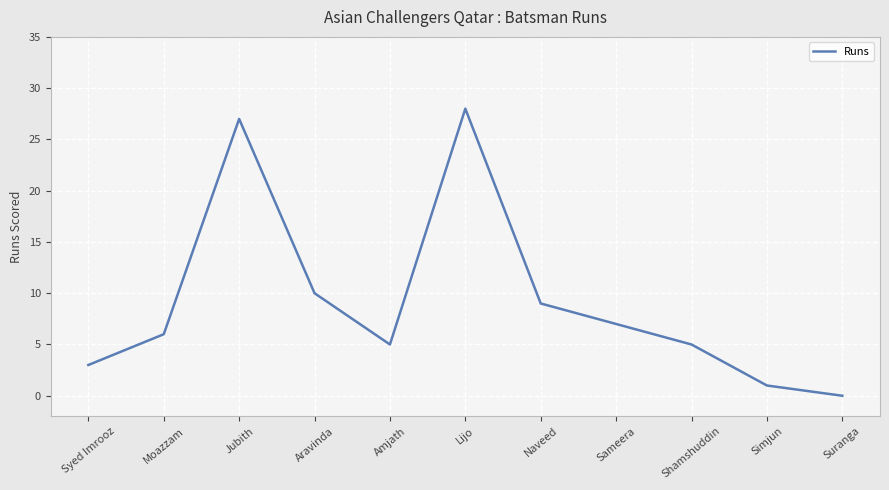

Where is the data nearest to the value 14?

Aravinda